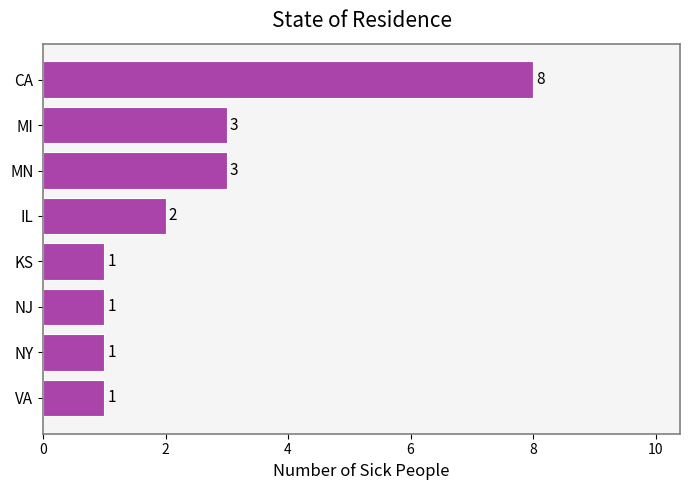

How many bars are there in total?

8